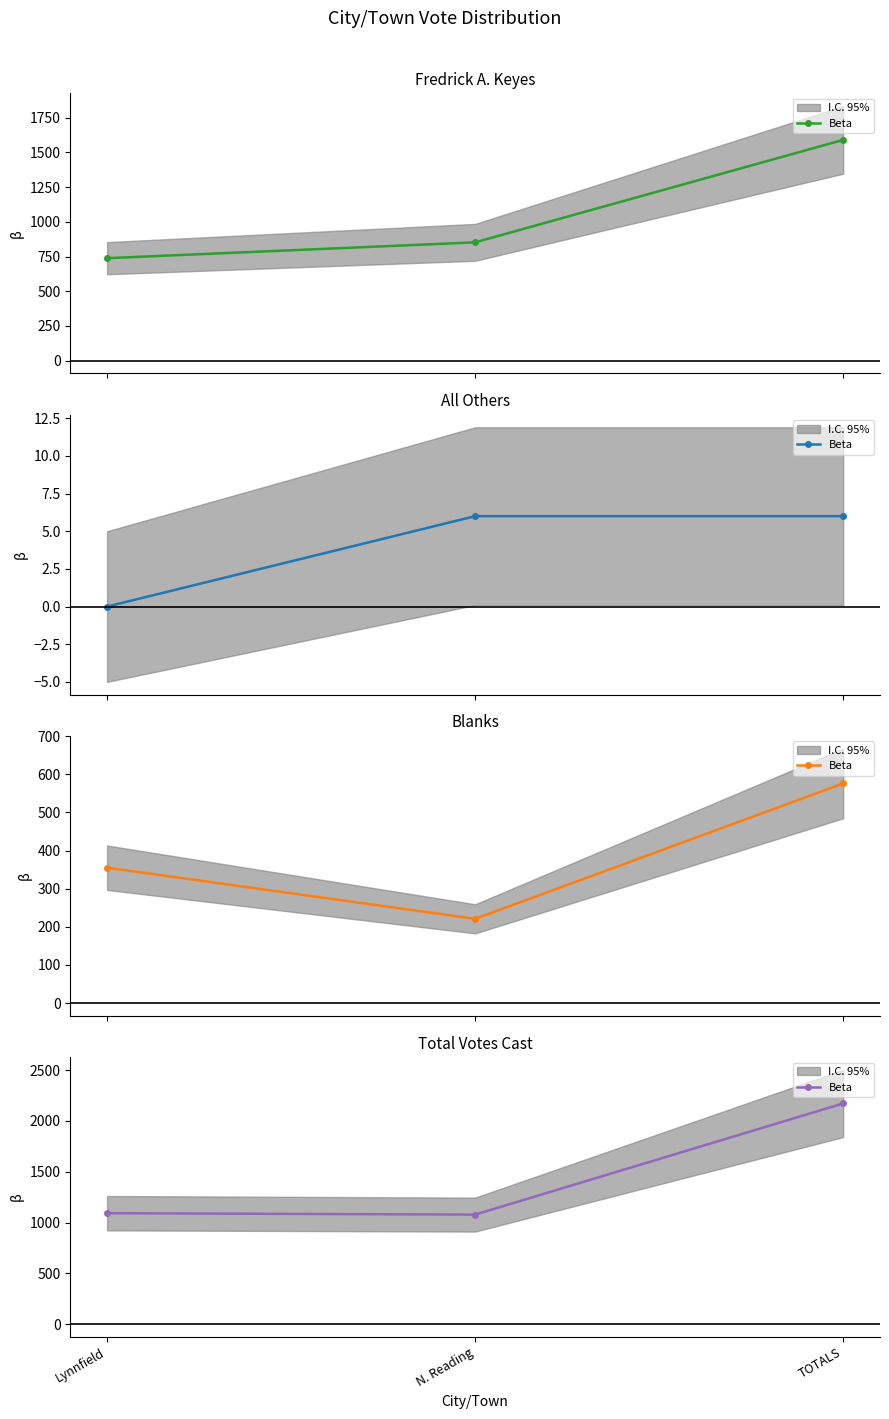

What is the sum of all values?

4344